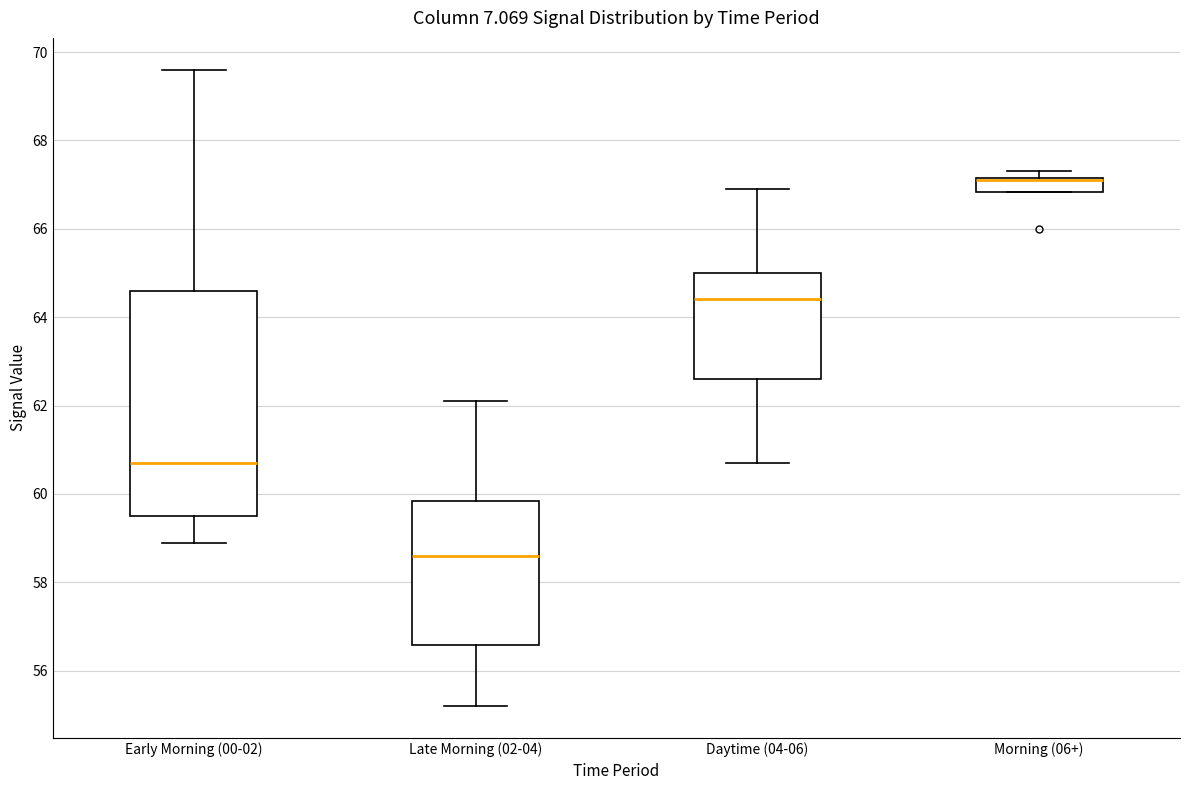

Comparing the boxes themselves (not the whiskers), which one is the tallest?

Early Morning (00-02)